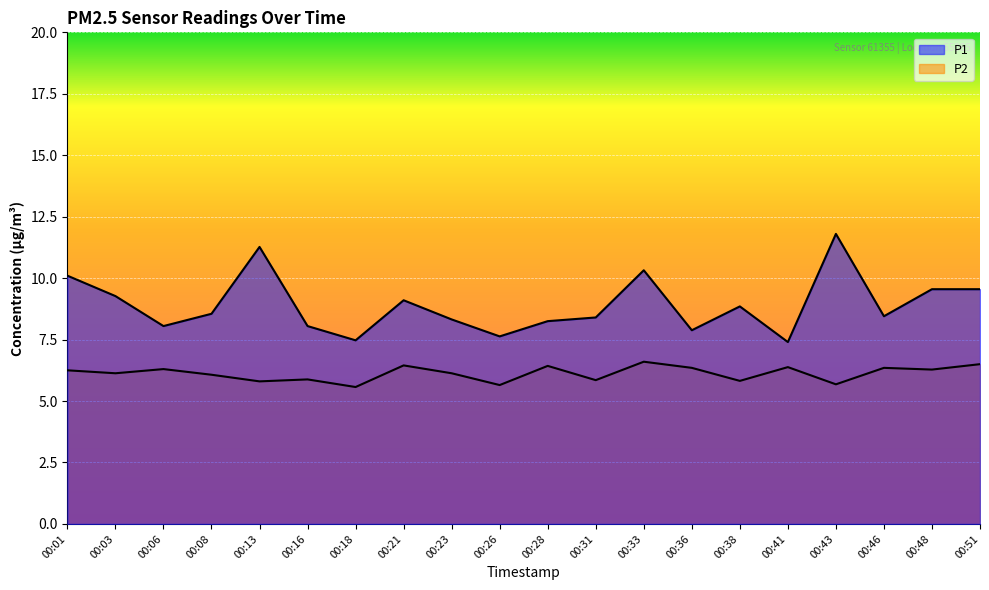

At which category does P1 reach its first local valley?

00:06